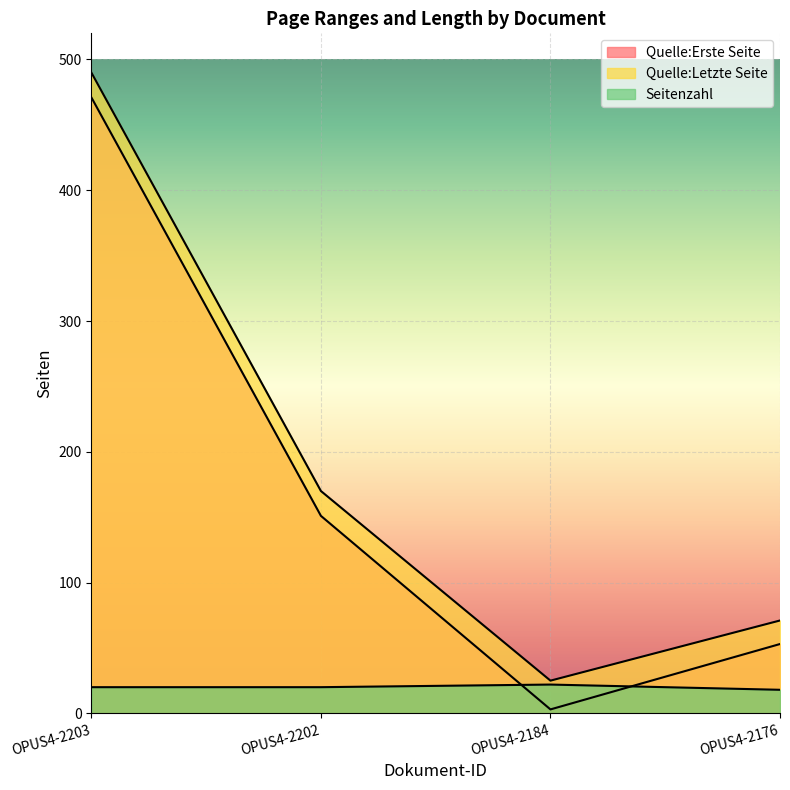

Which series has the largest range (max minus min)?

Quelle:Erste Seite